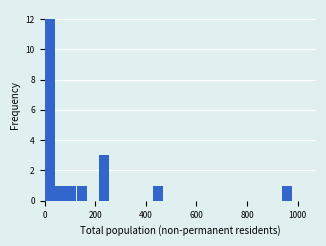

Around what value on the x-axis is the tallest bar? Give the approximate position of its centre, as read against the axis.

20